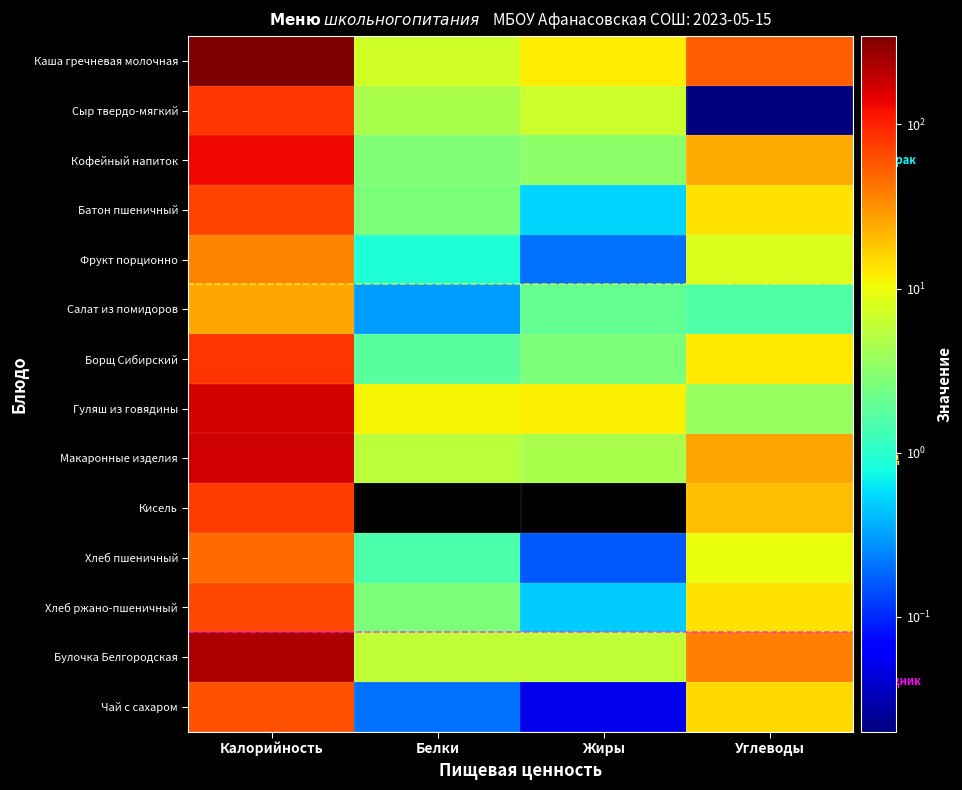

How many categories are shown in the chart?

4